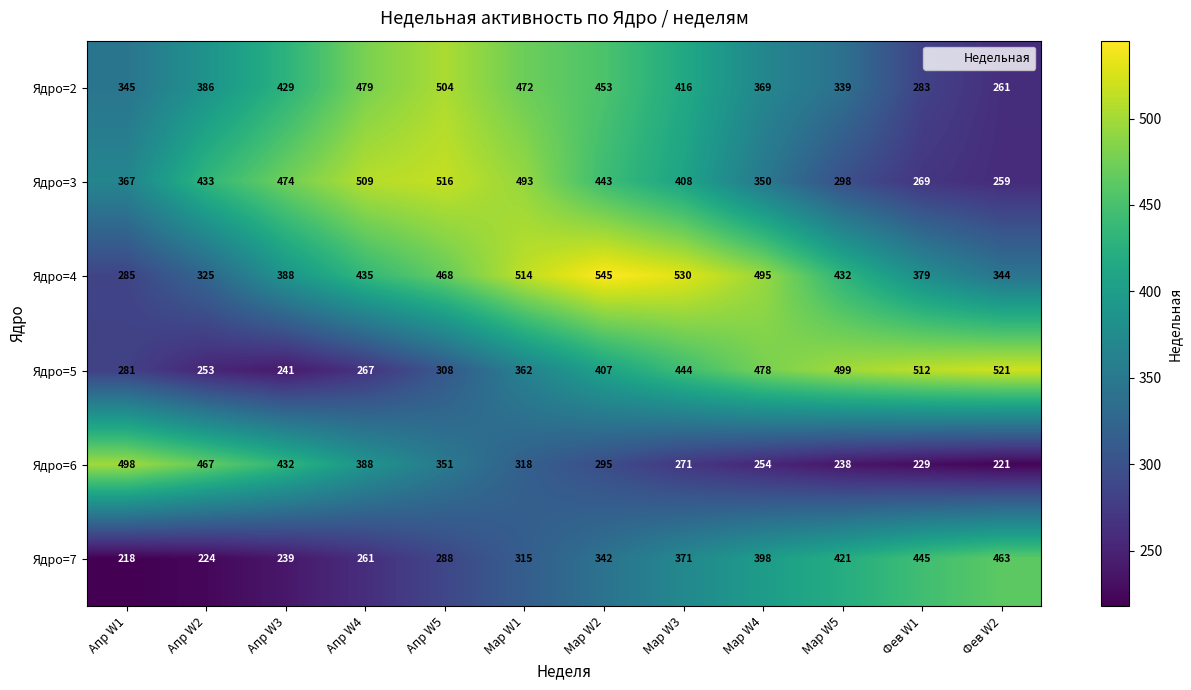

What is the total value across all series at Апр W2?

2088